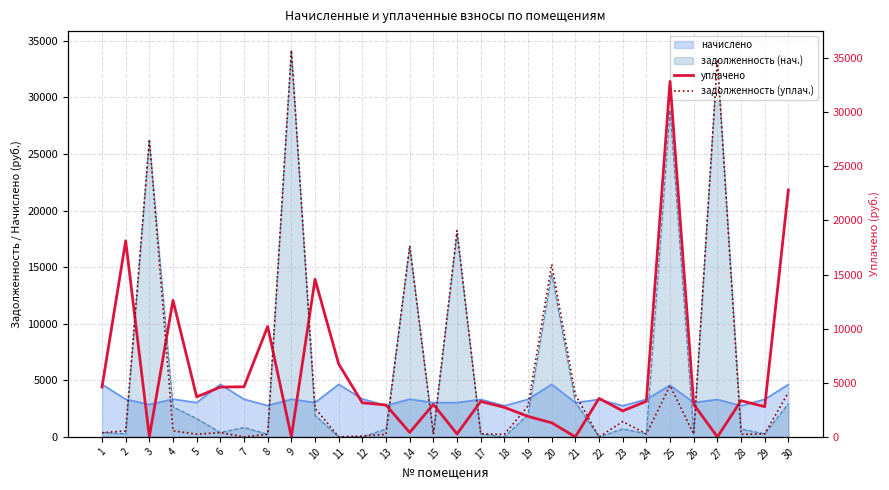

Between which two adjacent categories do задолженность (уплач.) and уплачено first intersect?

2 and 3